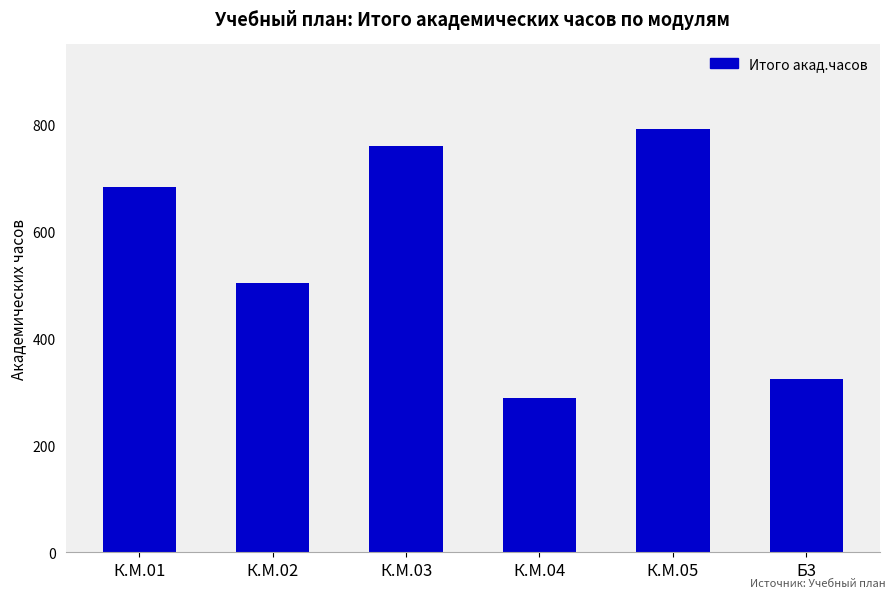

Reading left to right, extract all data points from this chart.

К.М.01=684	К.М.02=504	К.М.03=760	К.М.04=288	К.М.05=792	Б3=324